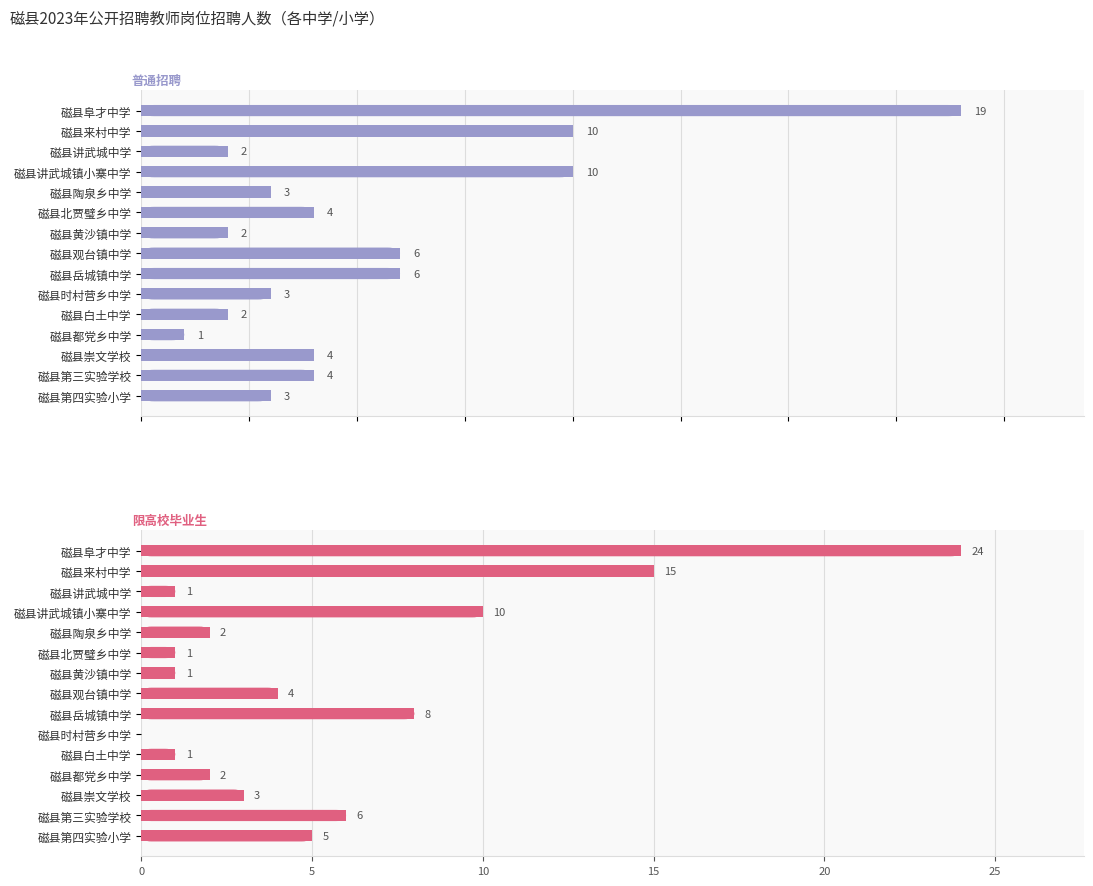

How many values in the 普通招聘 series exceed 4?

5